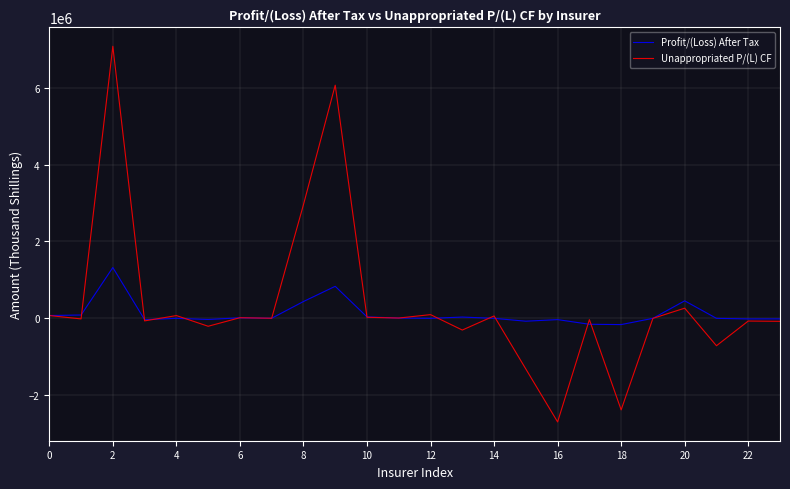

Rank the series by their maximum value, from lowest to highest.

Profit/(Loss) After Tax, Unappropriated P/(L) CF